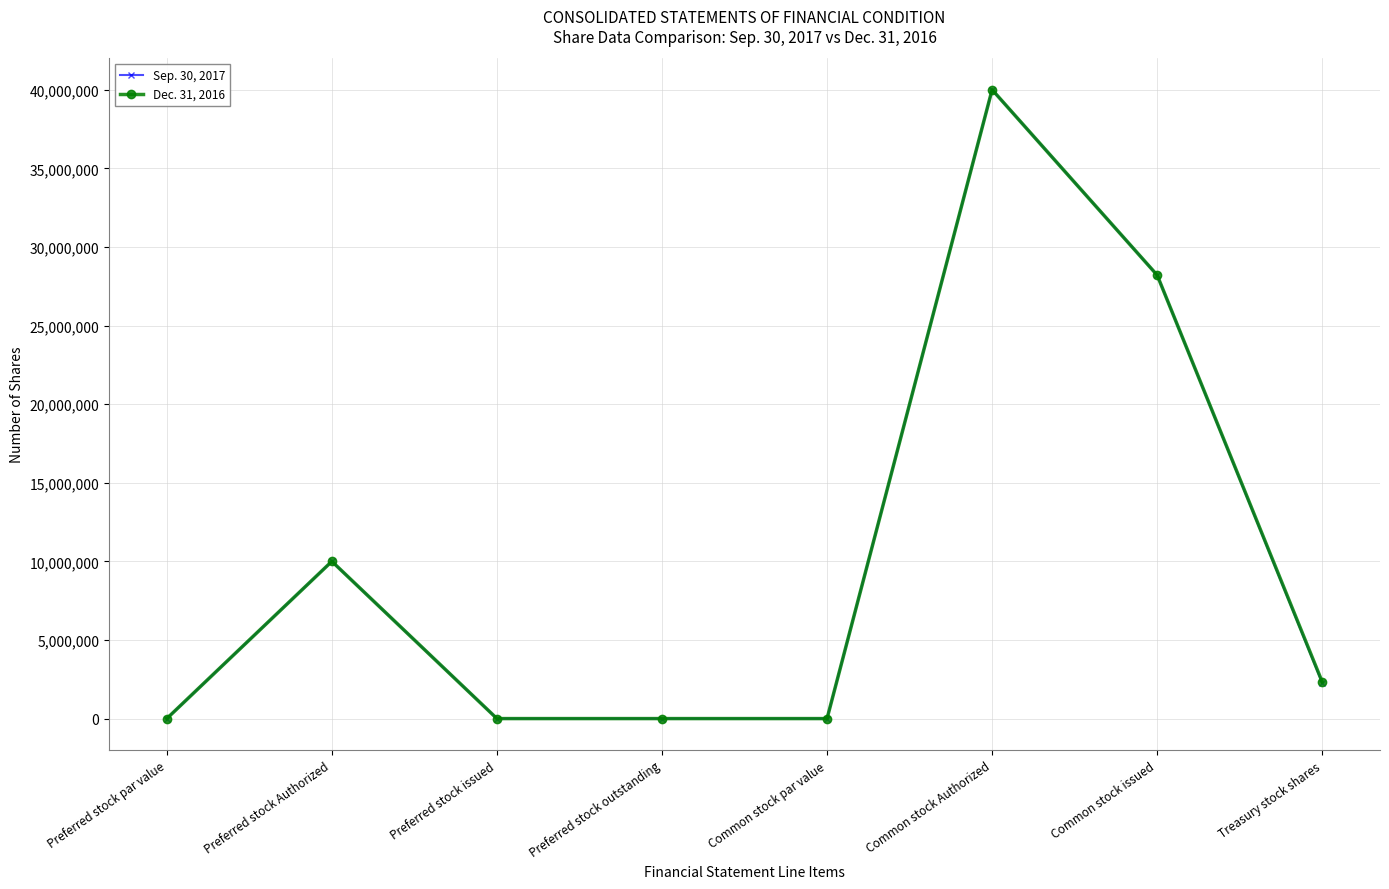

At which category is the sum across all series the highest?

Common stock Authorized